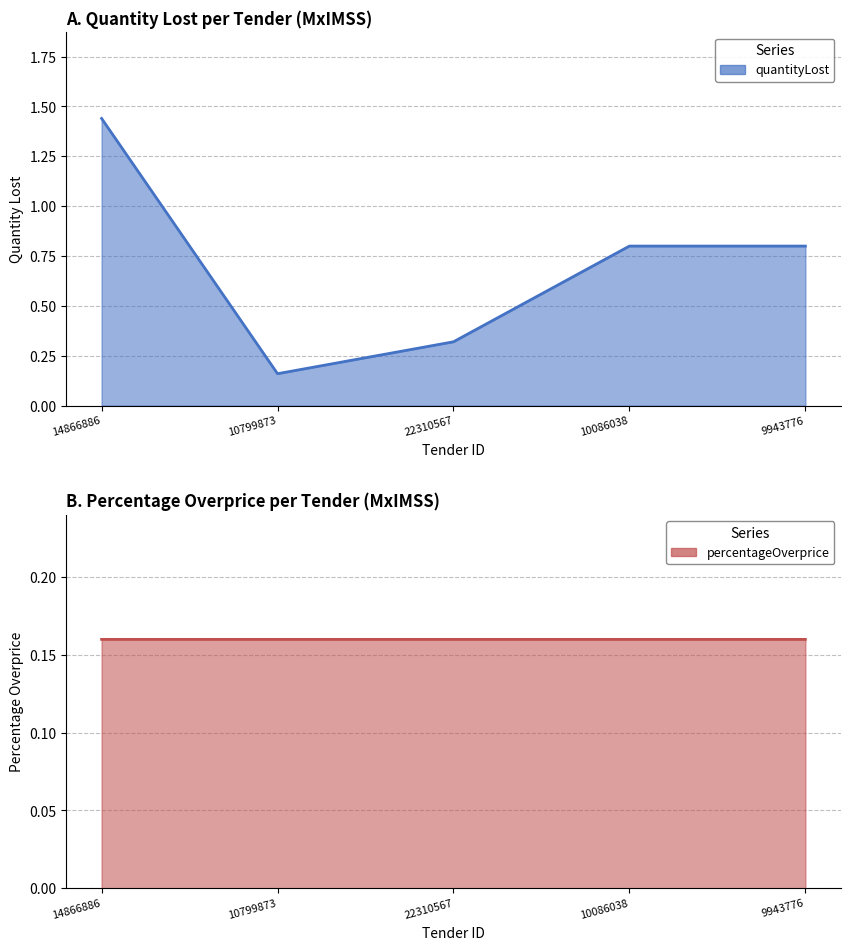

Between 14866886 and 10799873, which is larger?

14866886